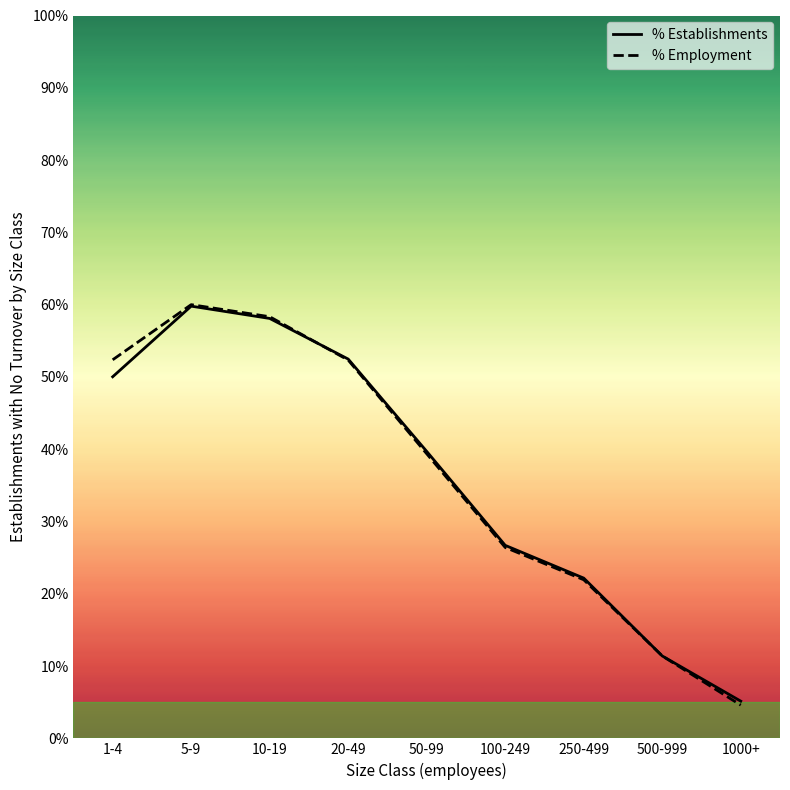

What is the sum of the % Establishments values at 1000+ and 1-4?

55.2